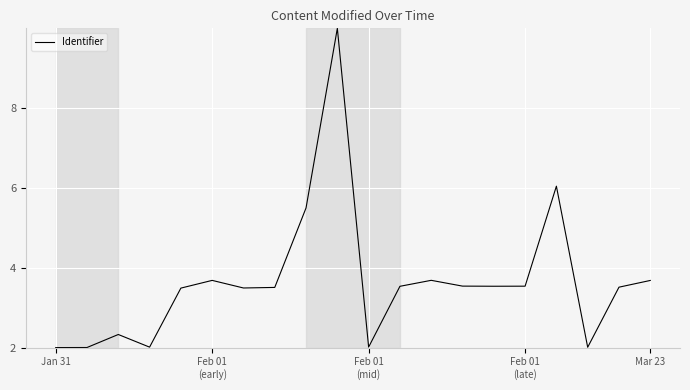

What is the minimum value shown in the chart?

2.0